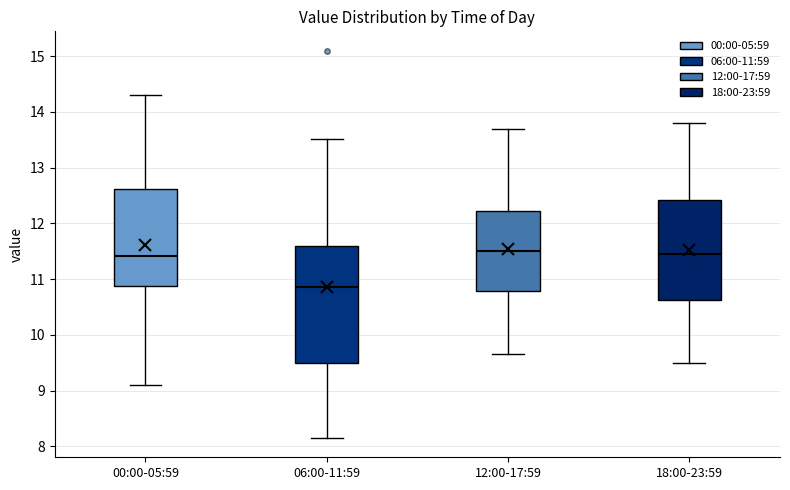

Which box's median line is the lowest?

06:00-11:59